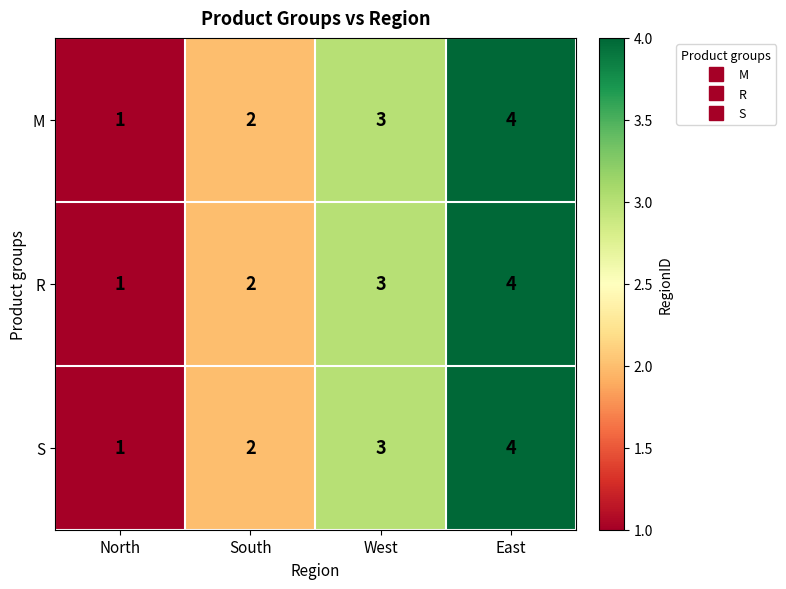

What is the sum of all S values?

10